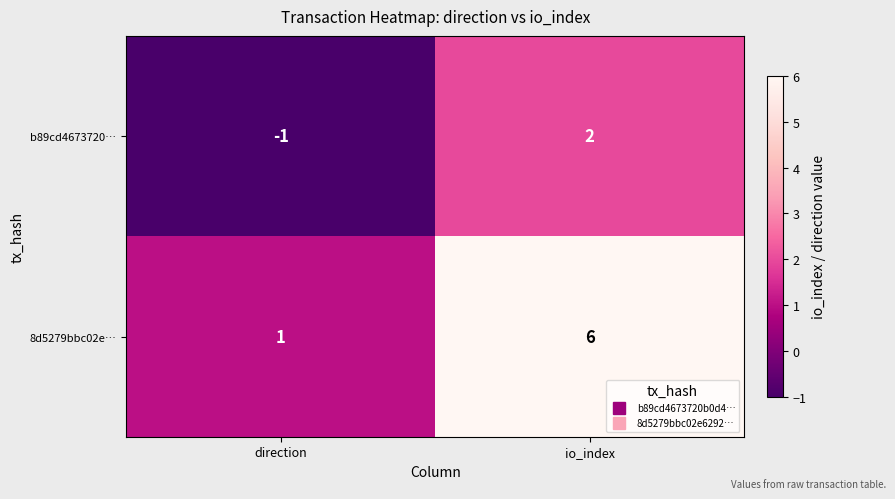

Where is 8d5279bbc02e… nearest to the value 3?

direction